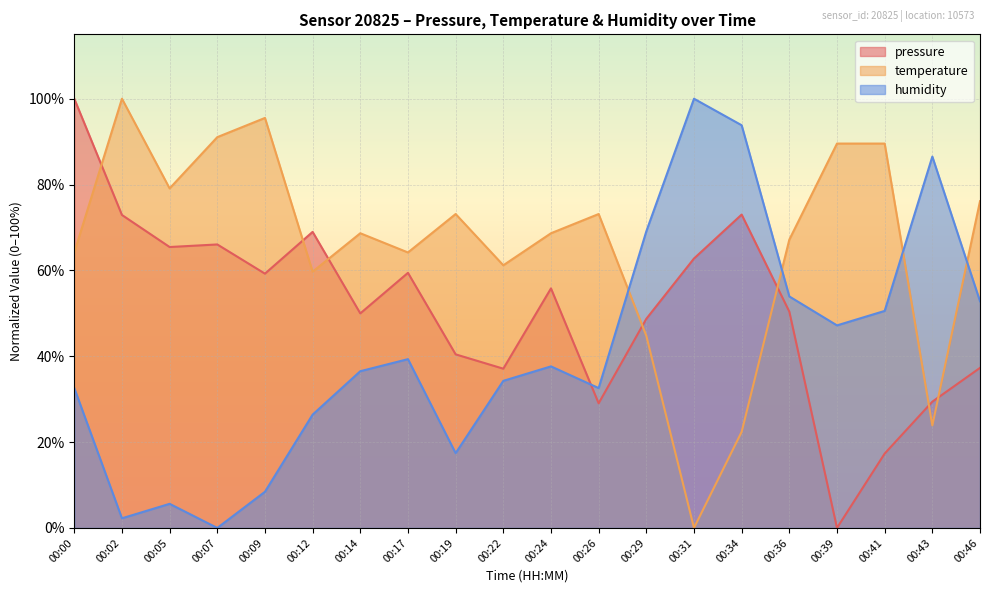

How many lines are shown in the chart?

3